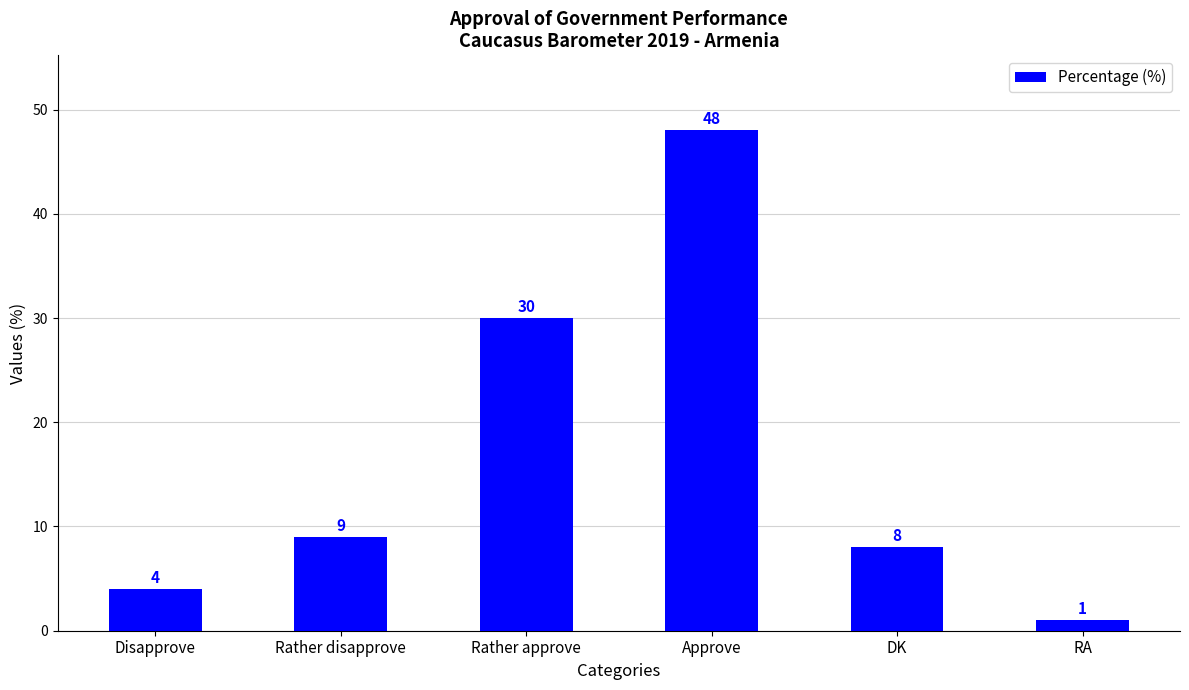

True or false: the data shows 48 at Approve.

True